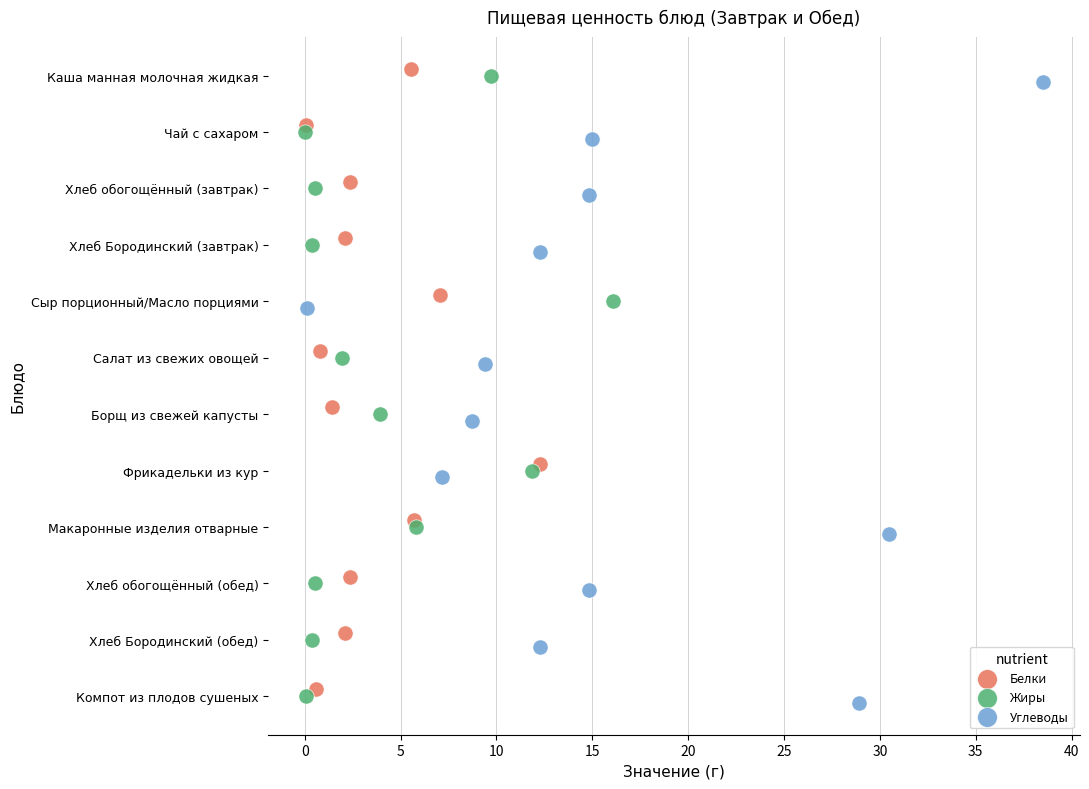

Which series reaches the maximum Y coordinate?

Углеводы